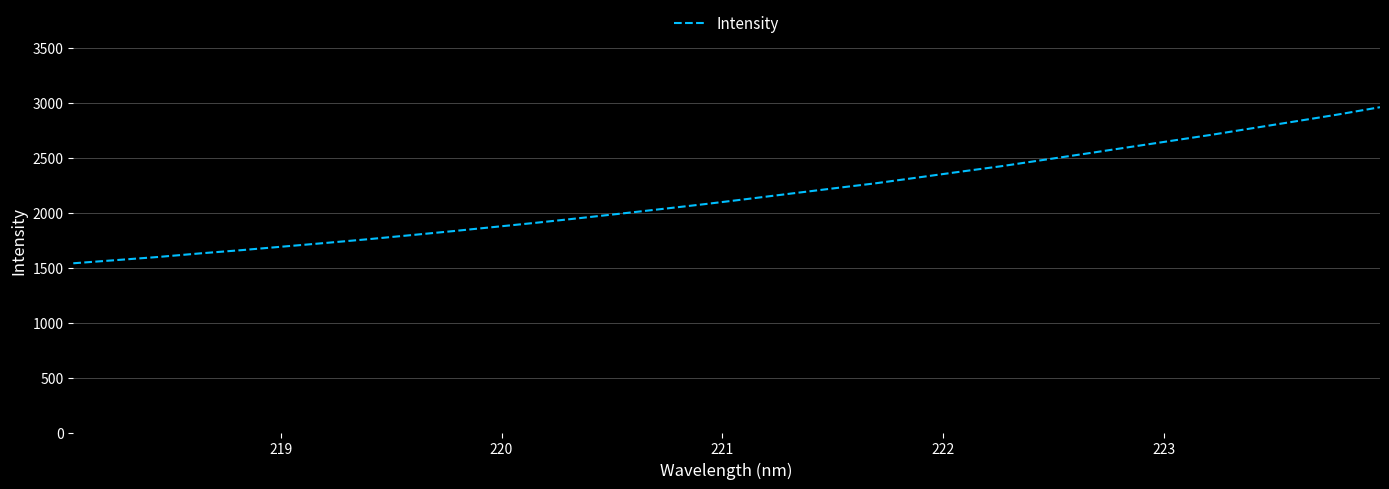

What is the difference between the maximum and minimum values?

1419.1